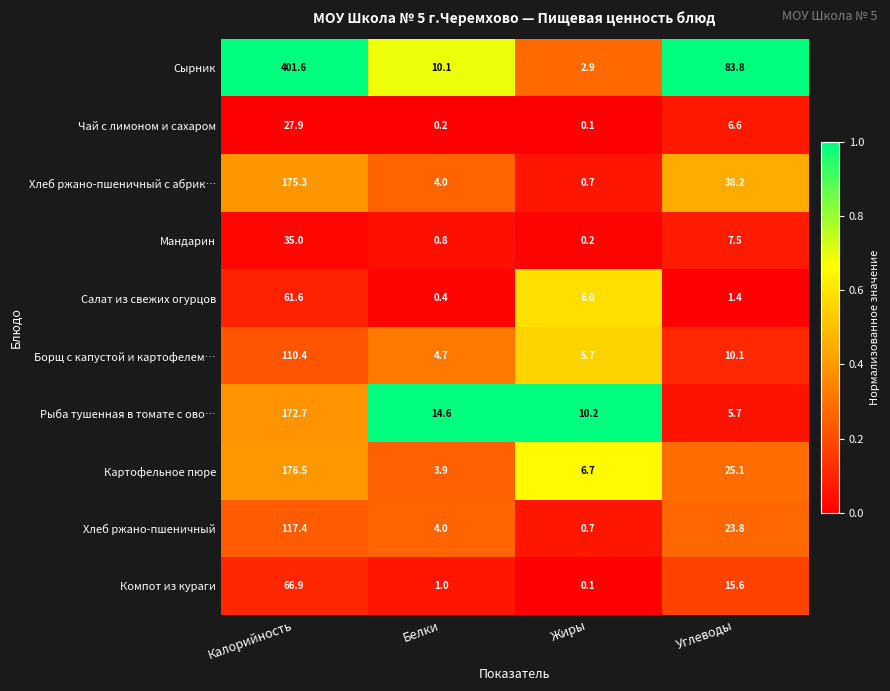

The Чай с лимоном и сахаром series shows 0.1 at Жиры. True or false?

True